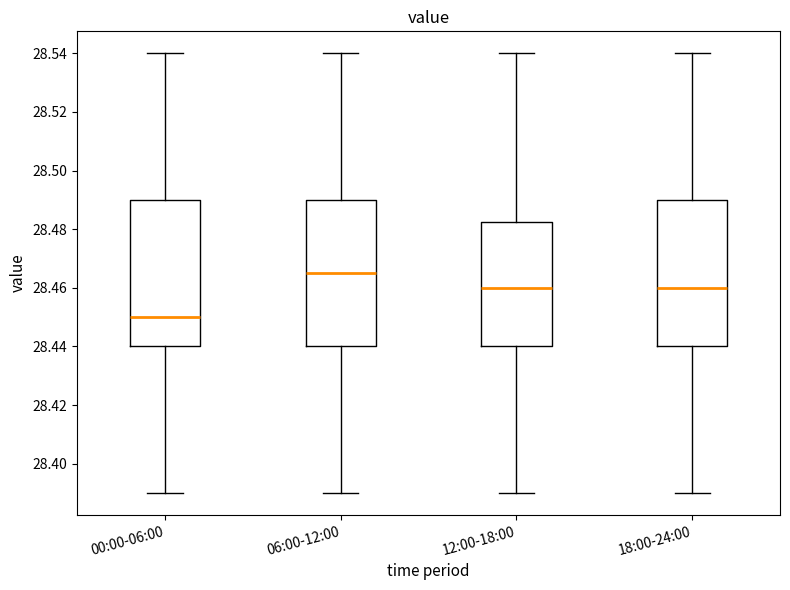

Reading left to right, read every box against the y-axis: the position of its median line, the range the box covers, and the ends of its whiskers. The values are not printed on the chart, so give them approximately, as read against the axis.

00:00-06:00: median 28.450, box 28.440 to 28.490, whiskers 28.390 to 28.540
06:00-12:00: median 28.466, box 28.440 to 28.490, whiskers 28.390 to 28.540
12:00-18:00: median 28.460, box 28.440 to 28.482, whiskers 28.390 to 28.540
18:00-24:00: median 28.460, box 28.440 to 28.490, whiskers 28.390 to 28.540